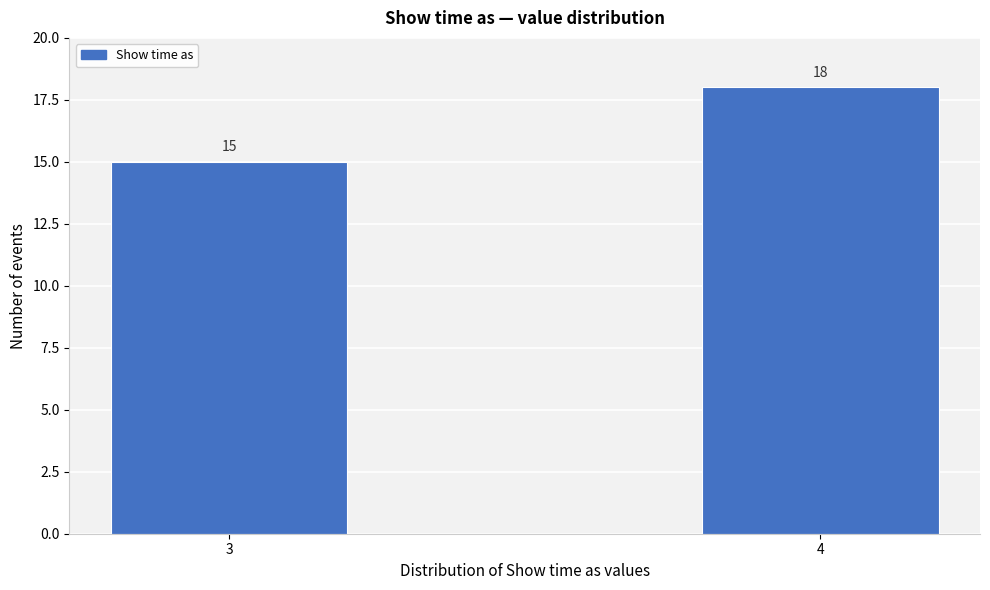

Reading left to right, what are all the values shown in this chart?

15	18